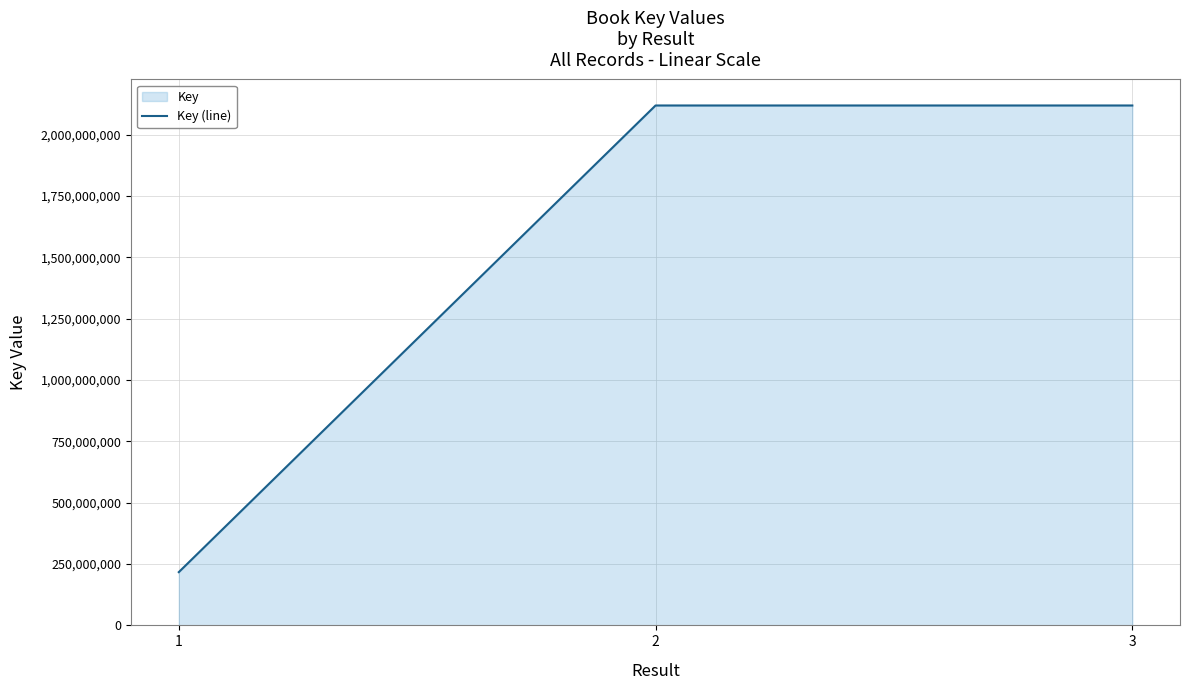

What is the value of the 2nd point from the left?

2119521481